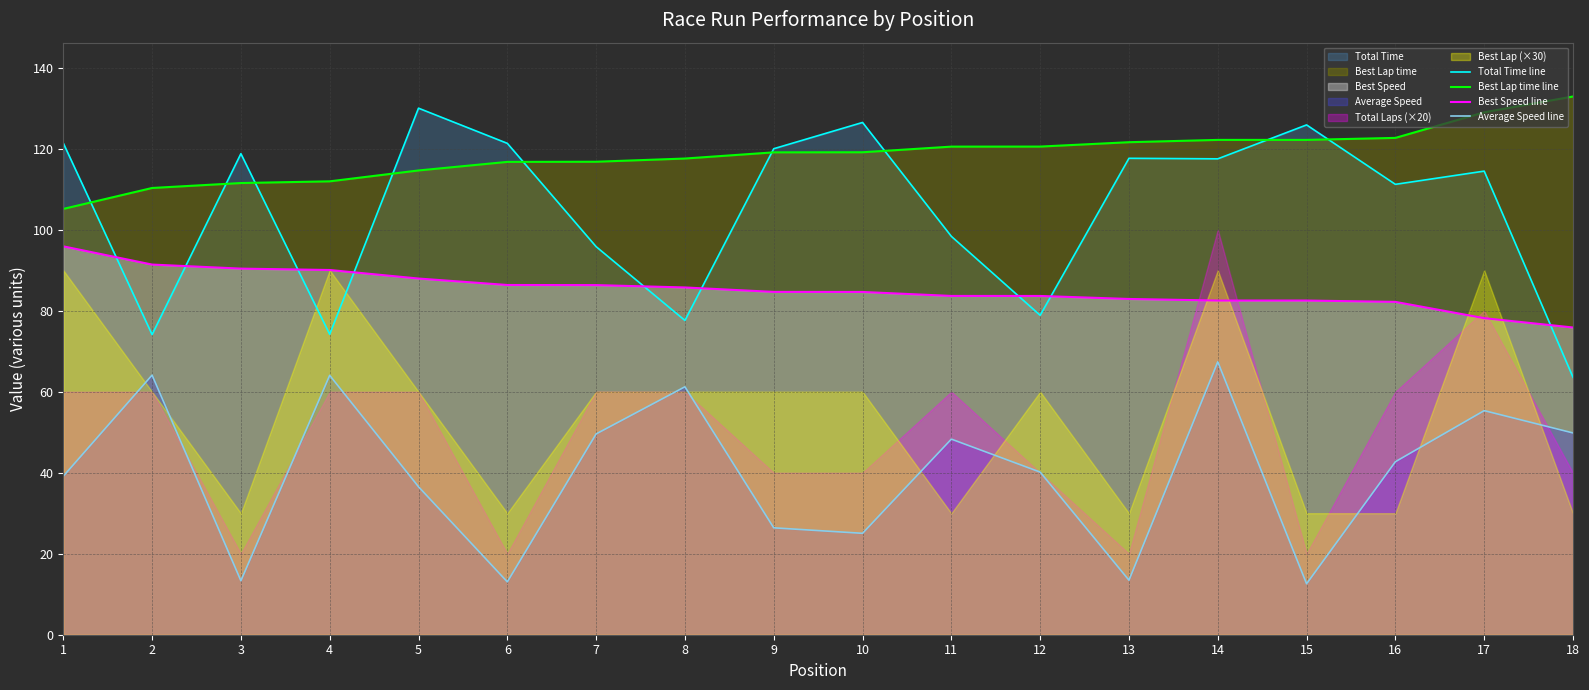

What is the total value across all series at 14?

389.5